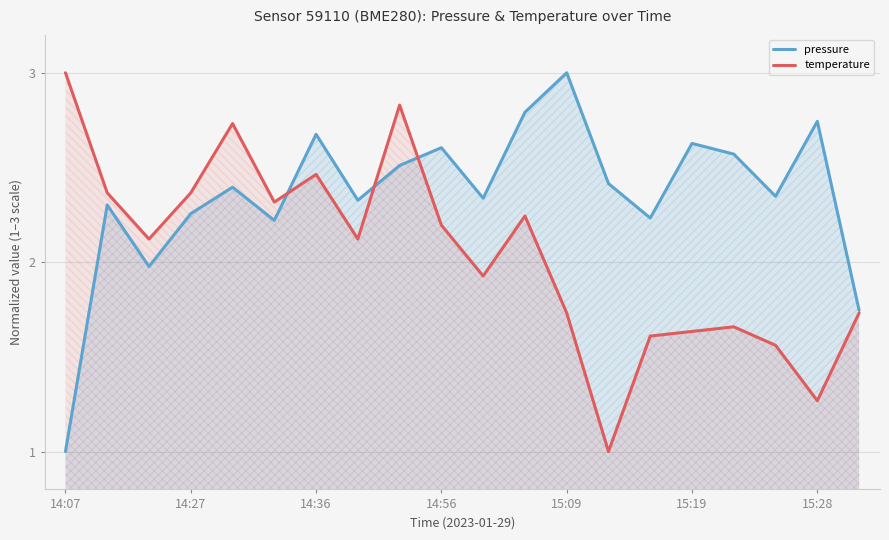

What is the highest value of the temperature series?

3.0